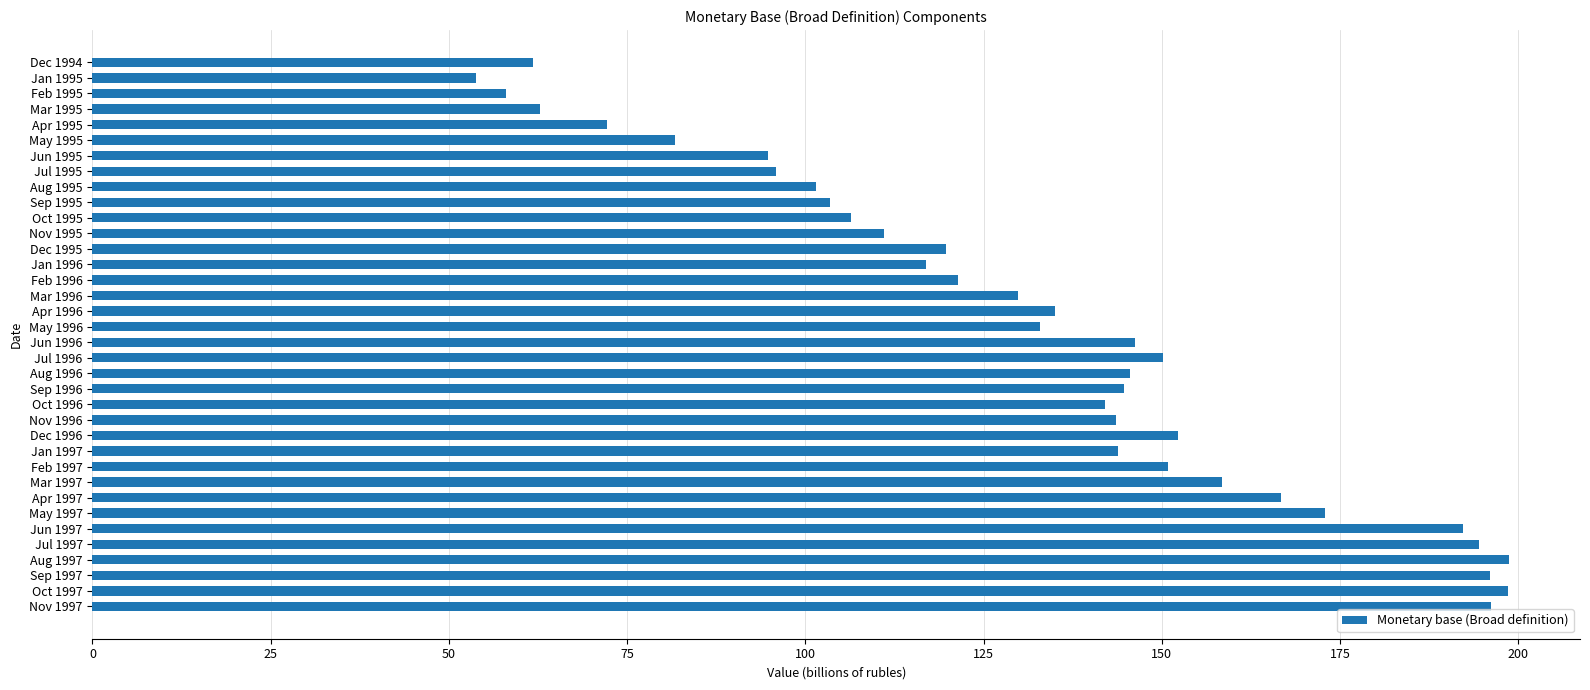

What is the change in value from Aug 1995 to Nov 1995?

+9.6